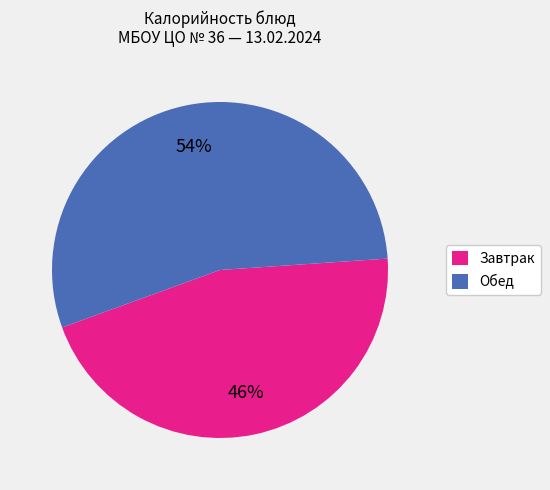

To the nearest percent, what is the combined percentage of Обед and Завтрак?

100%